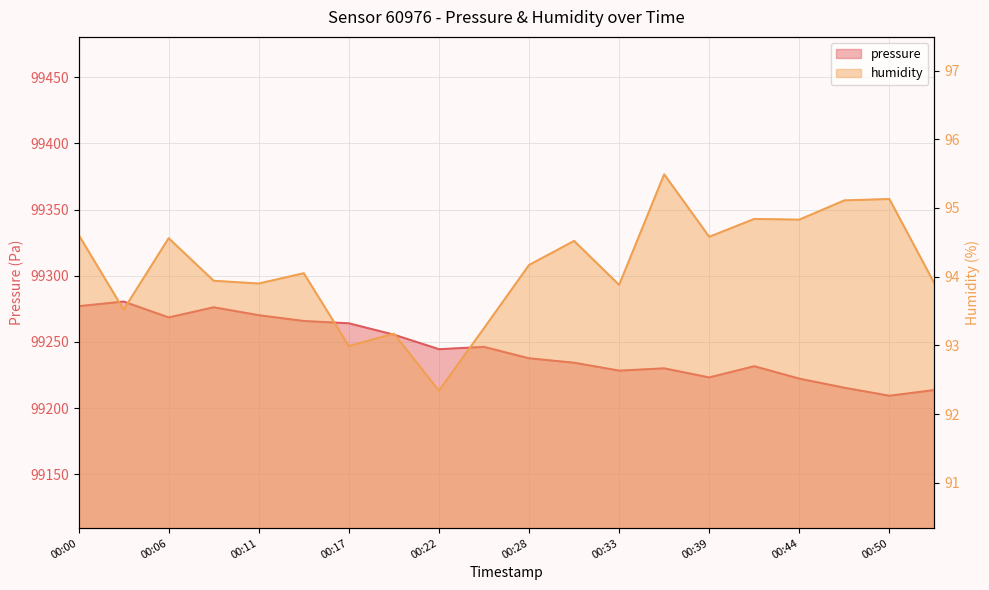

True or false: humidity and pressure cross at least once.

False